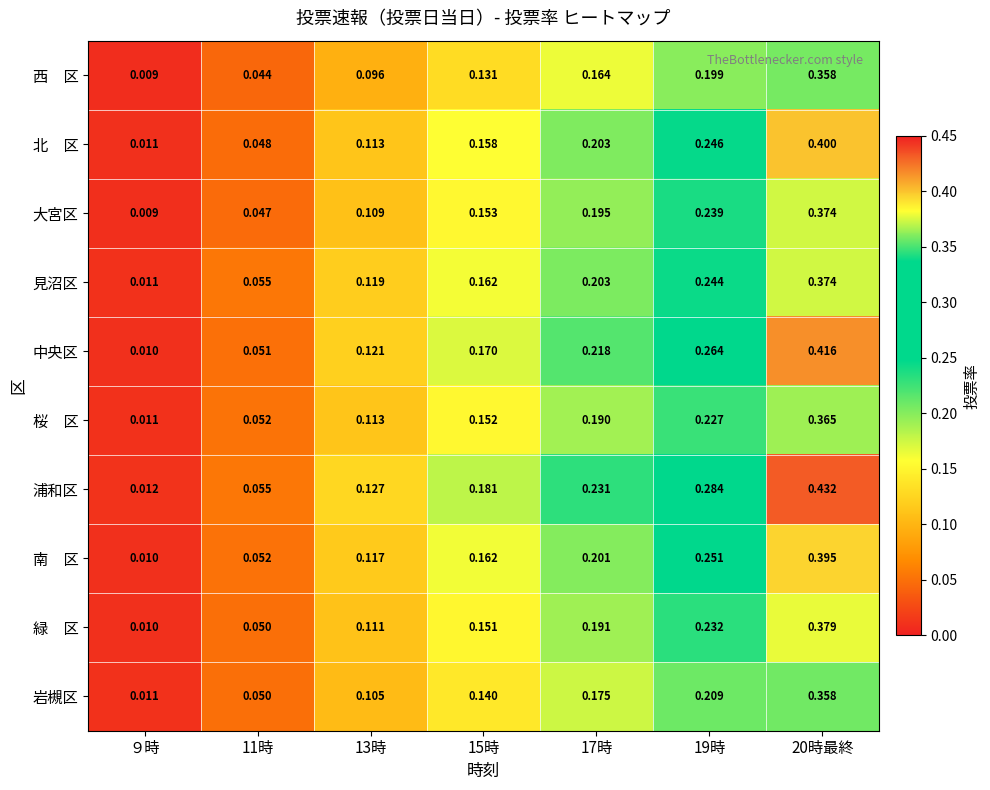

Which series has the largest total across all categories?

浦和区